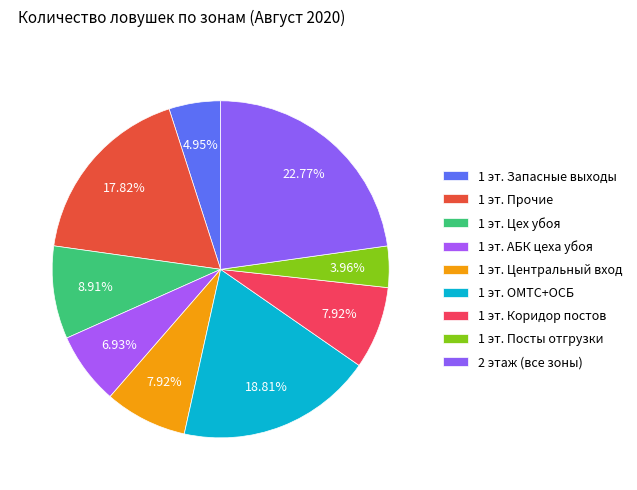

Is there any slice that represents more than half of the pie?

No